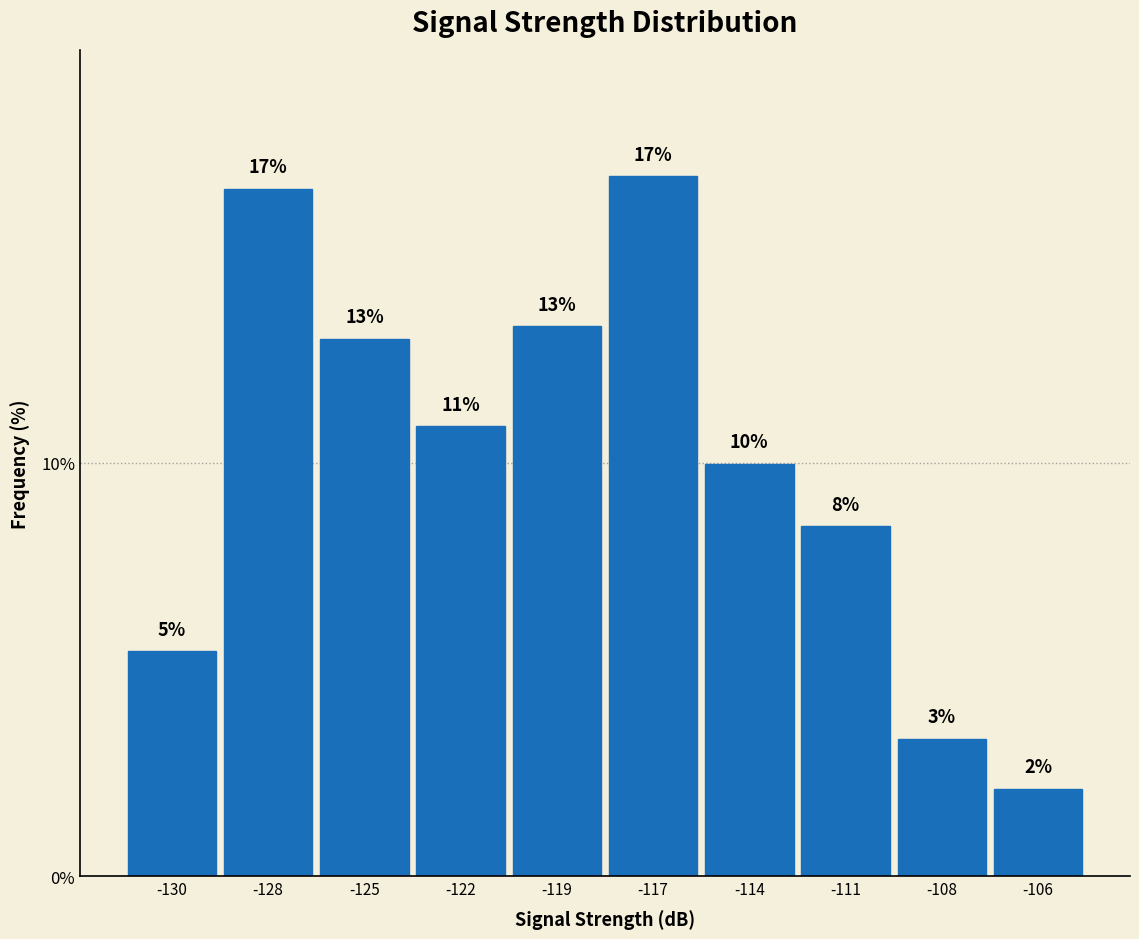

At which label does the data first exceed 10?

-128